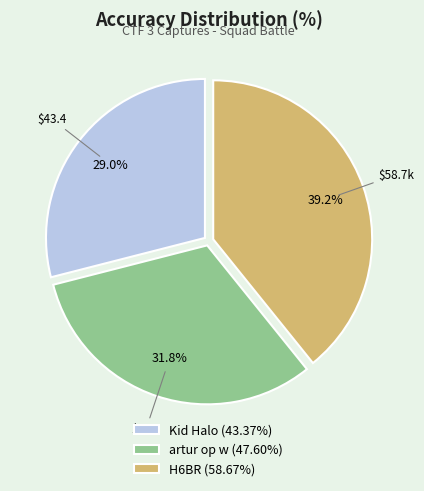

Is there any slice that represents more than half of the pie?

No